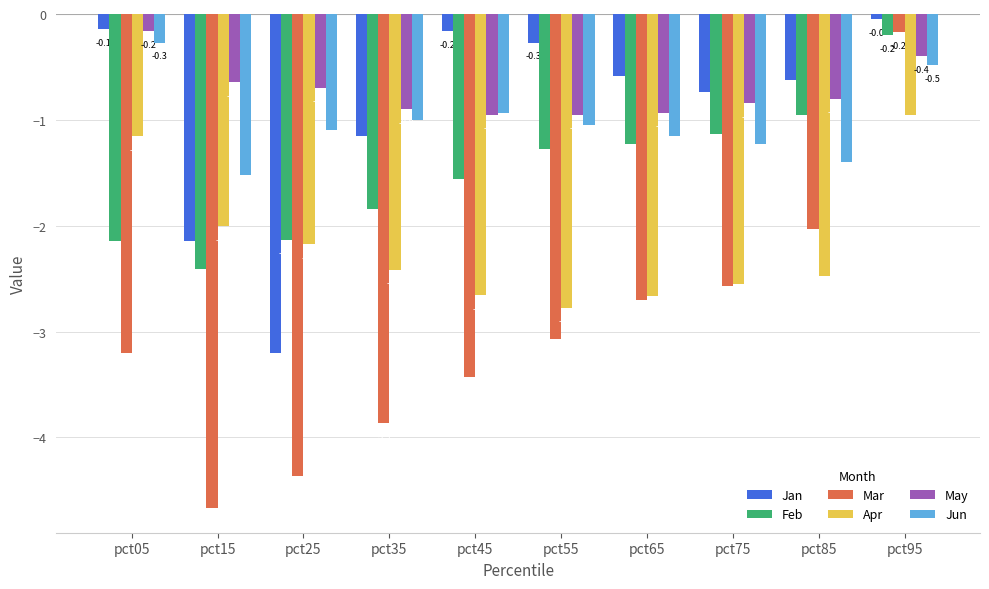

At which category is the sum across all series the highest?

pct95